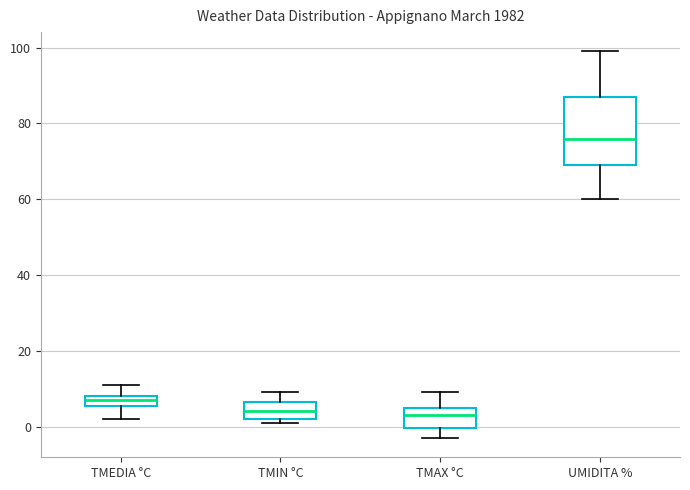

Which box's median line is the highest?

UMIDITA %